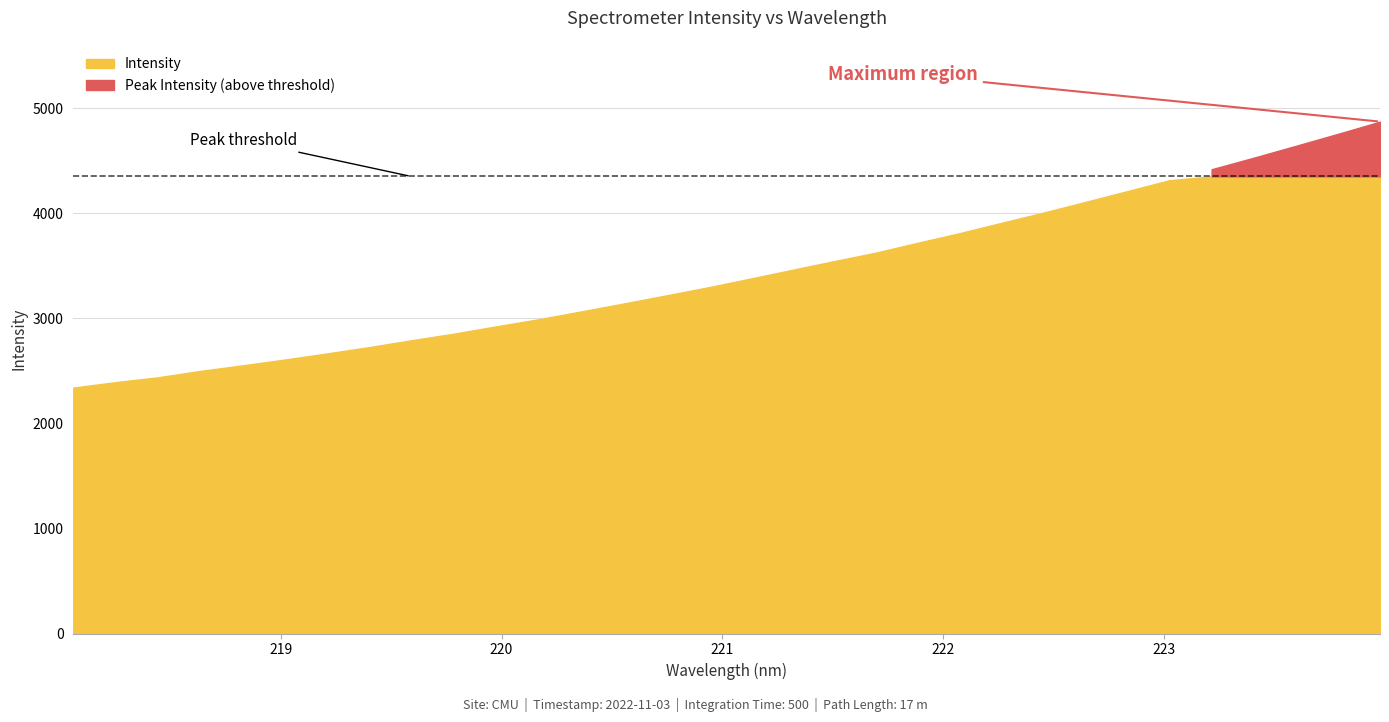

What is the minimum value shown in the chart?

2341.3